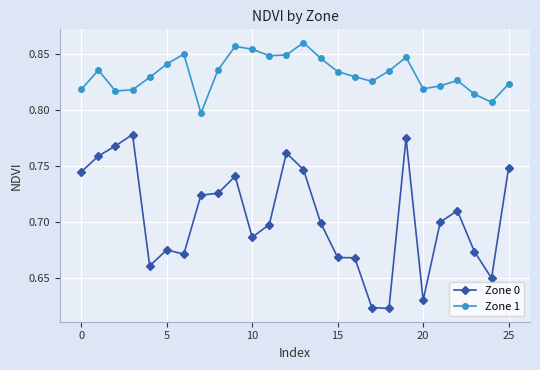

Rank the series by their average value, from highest to lowest.

Zone 1, Zone 0